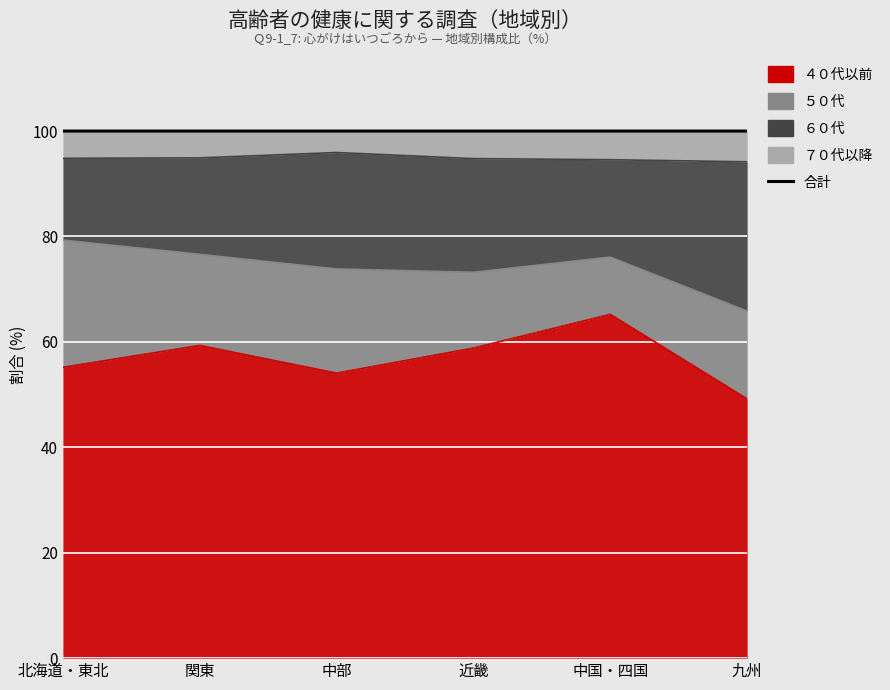

Between 中国・四国 and 北海道・東北, which is larger?

中国・四国